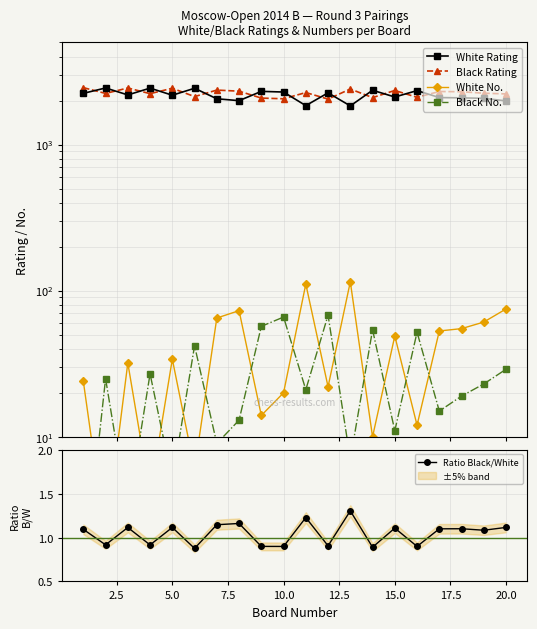

How many values in the Ratio Black/White series are below 1?

8